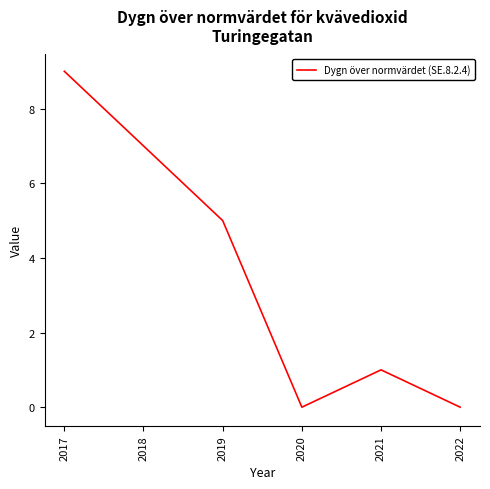

Reading left to right, list all the values displayed in this chart.

2017=9	2018=7	2019=5	2020=0	2021=1	2022=0